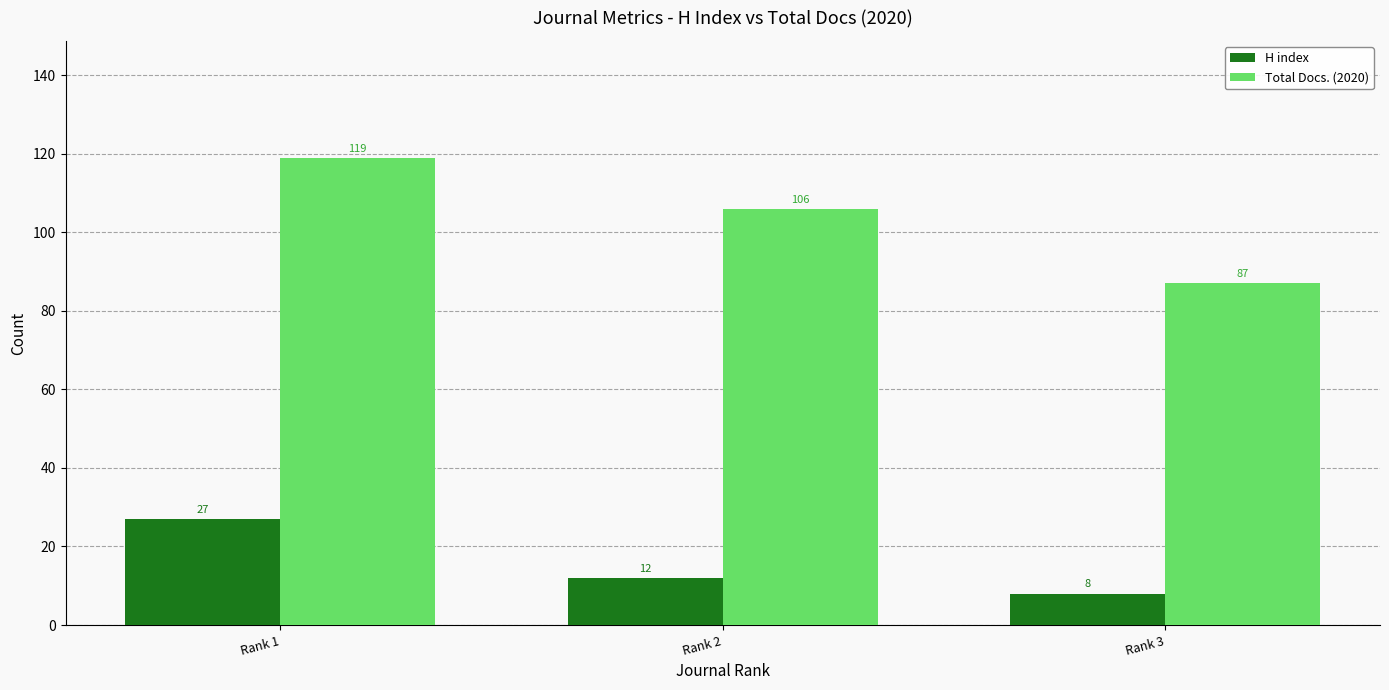

What is the value of the Total Docs. (2020) bar at the 3rd from the left?

87